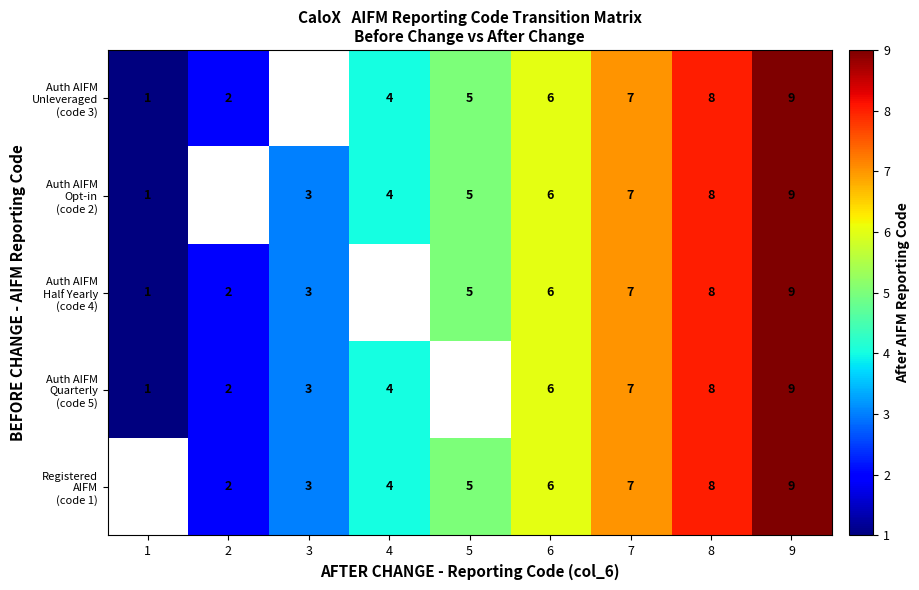

What is the total value across all series at 8?

40